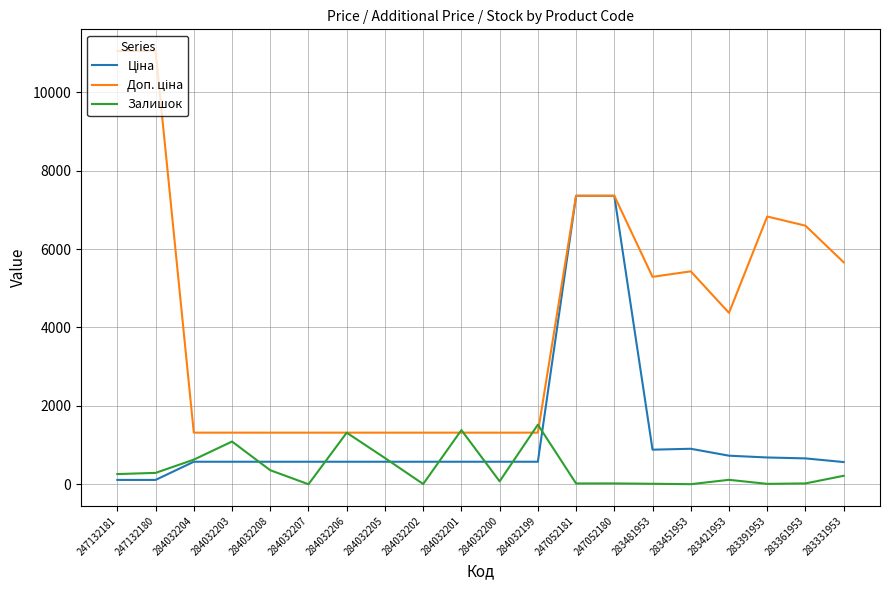

What is the maximum value shown in the chart?

11055.0